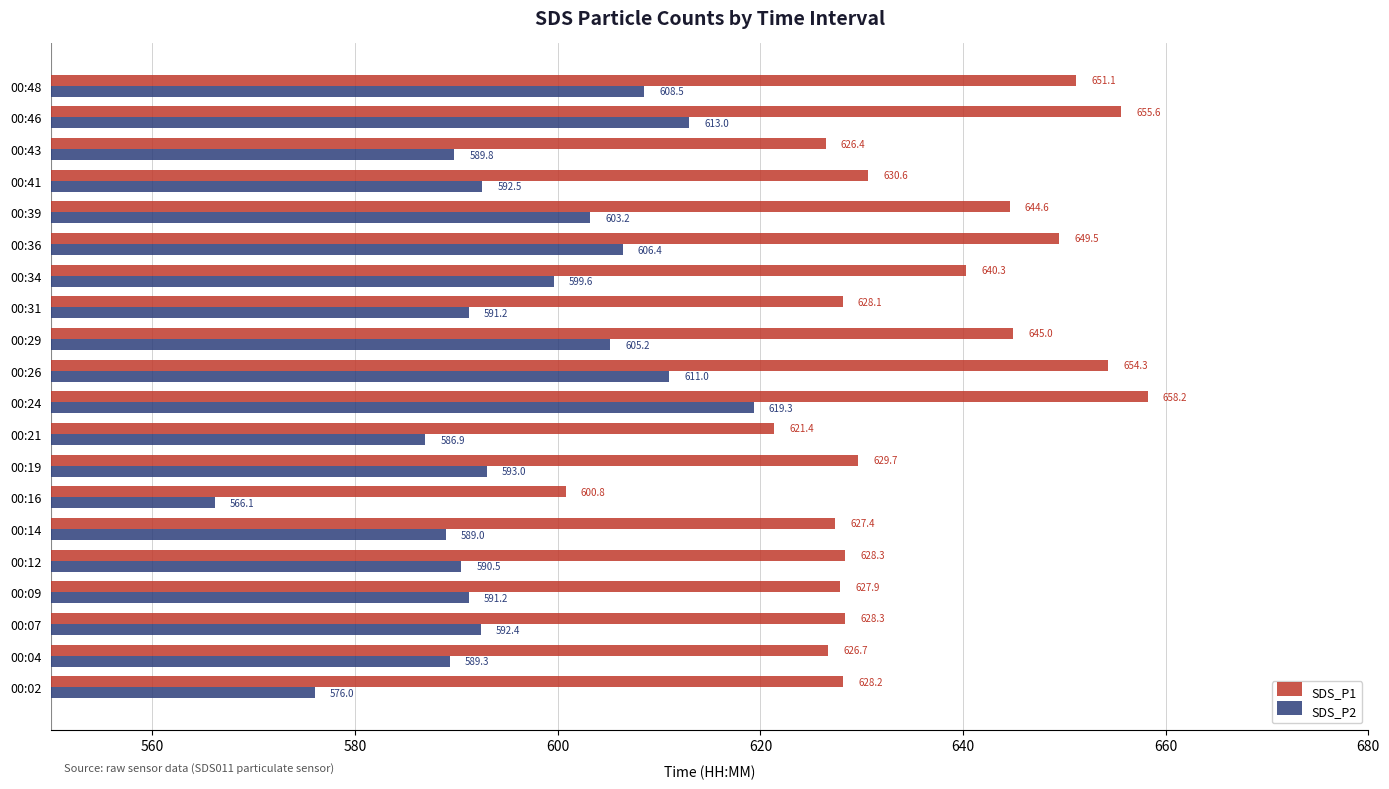

At how many categories does at least one series exceed 652?

3